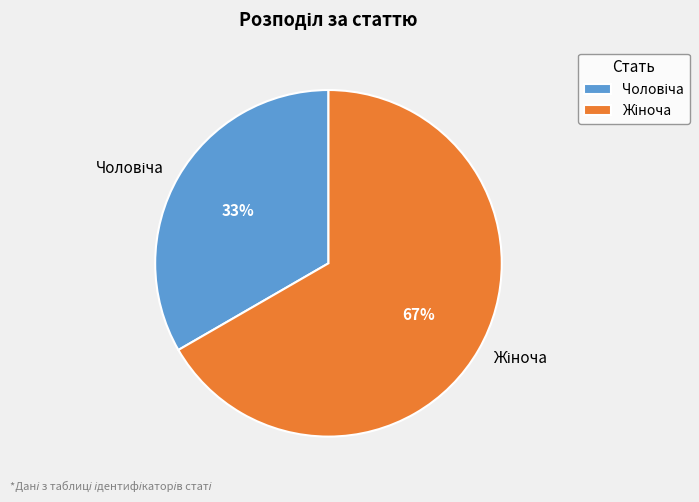

To the nearest percent, what is the average slice percentage?

50%